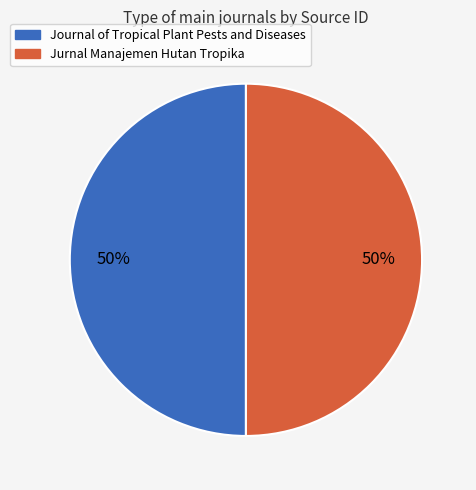

Count the number of slices in the pie.

2